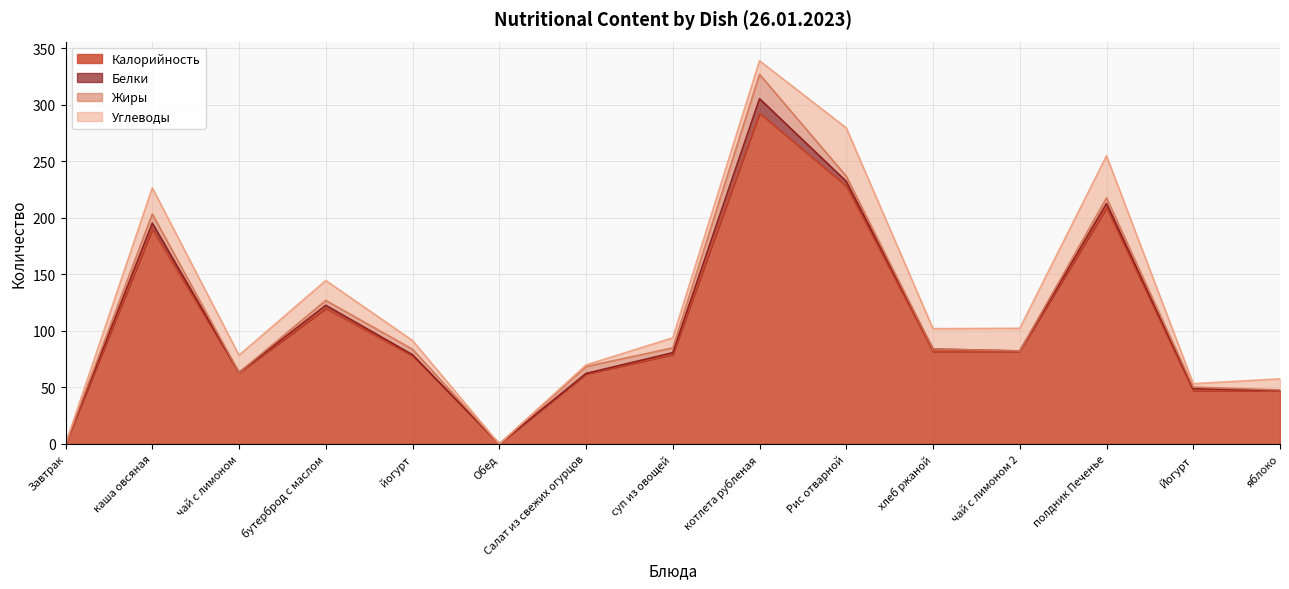

What is the difference between the second highest and second lowest values in the Белки series?

5.4